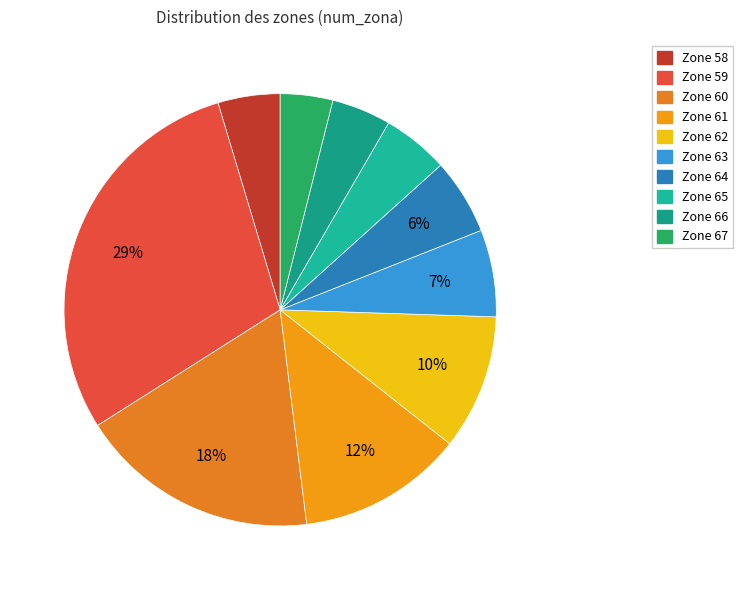

How many slices are in this pie chart?

10